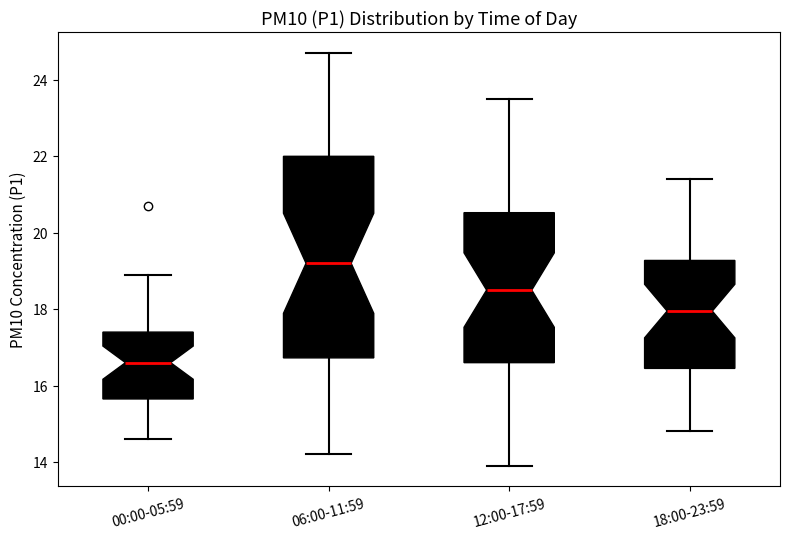

Which box's median line is the lowest?

00:00-05:59